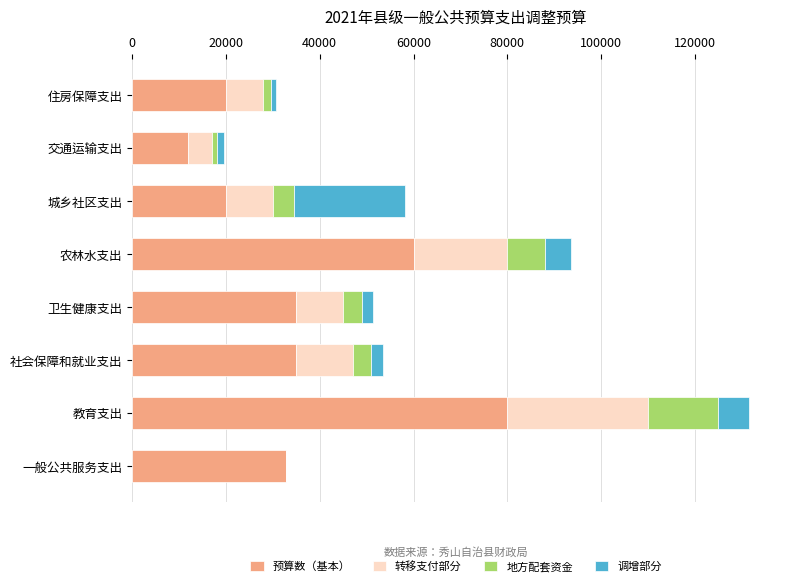

At which category is the sum across all series the highest?

教育支出